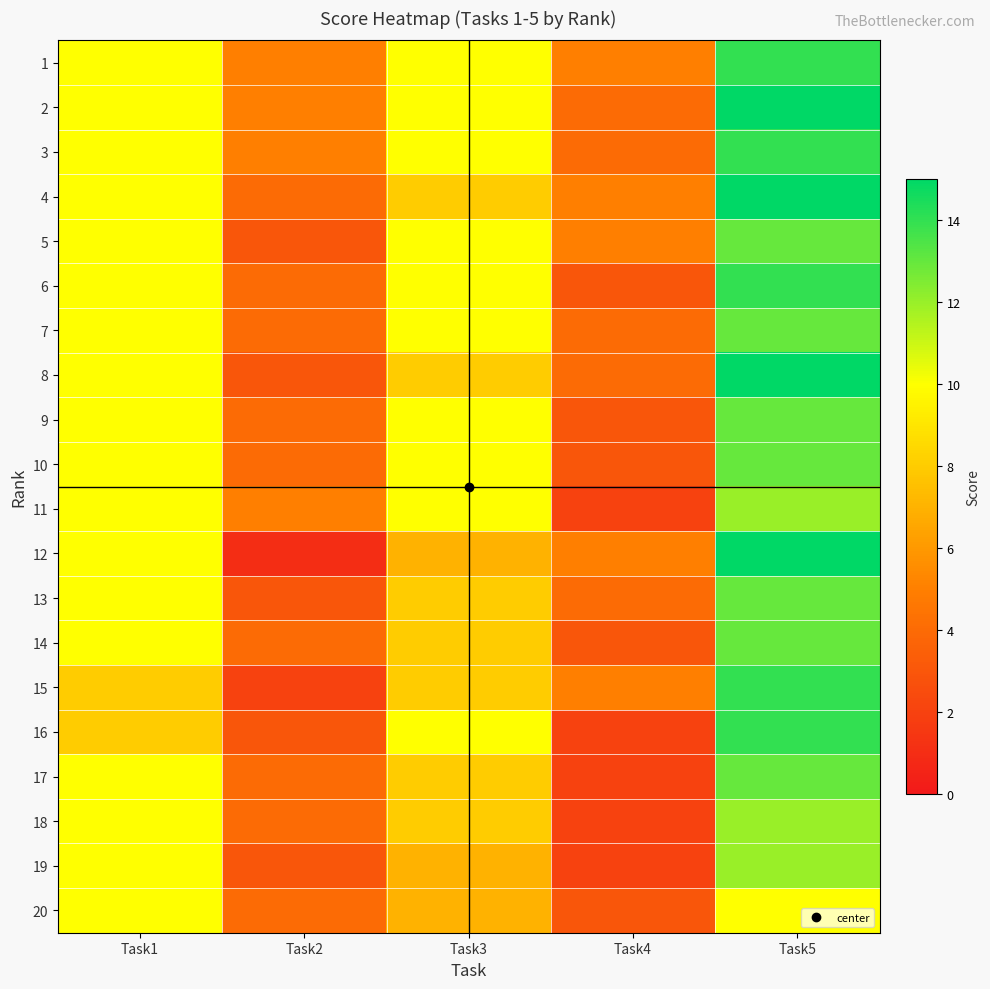

What is the maximum value shown in the chart?

15